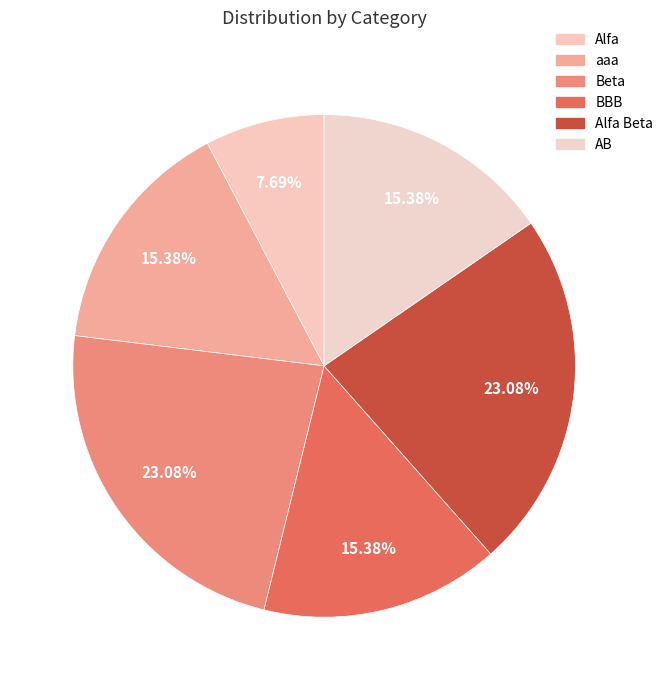

Count the number of slices in the pie.

6